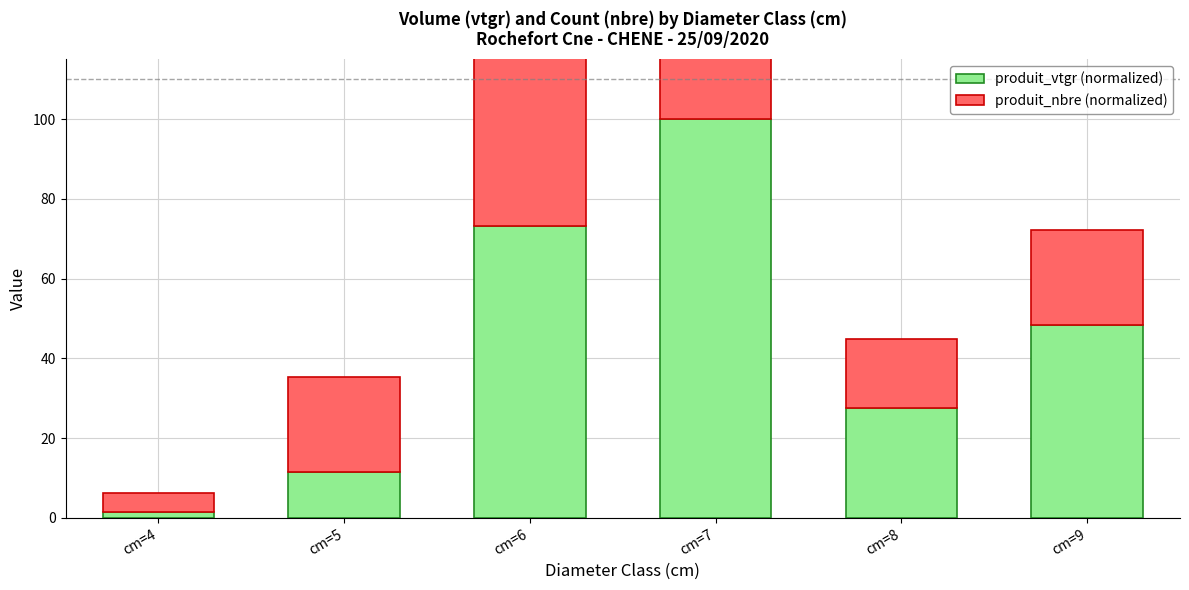

What is the maximum value shown in the chart?

100.0